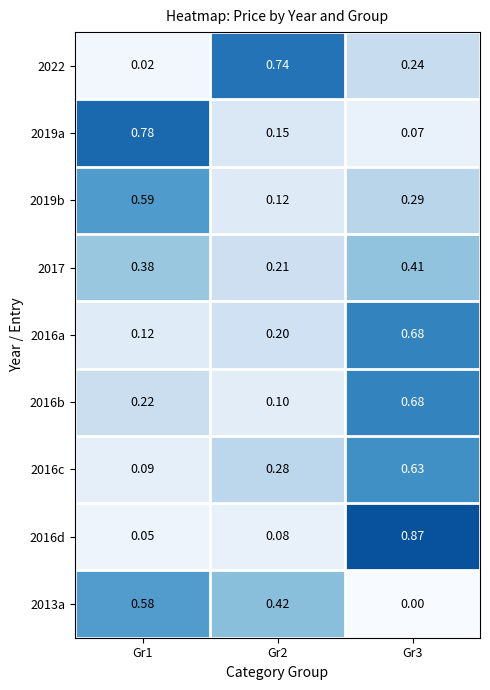

Is the value of 2016b at Gr3 greater than the value of 2016c at Gr2?

Yes